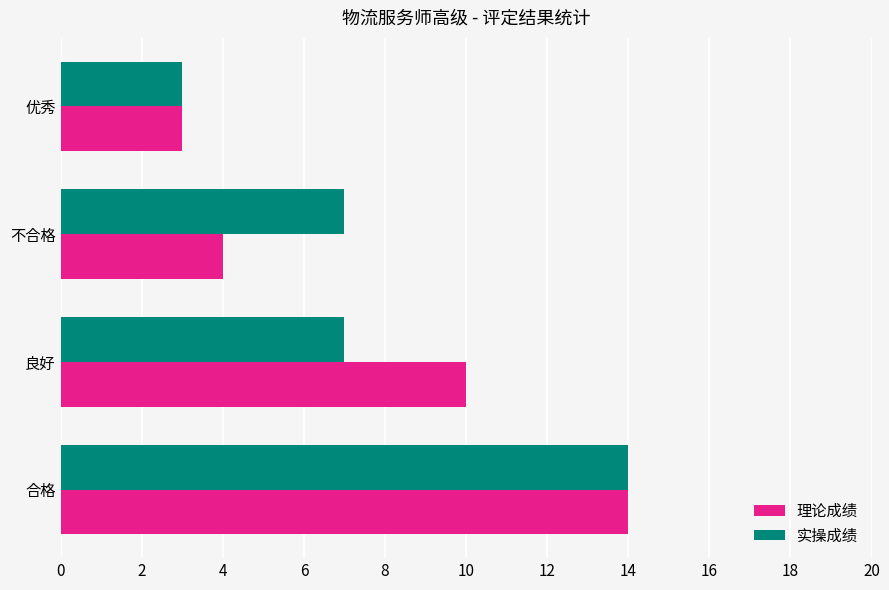

True or false: 理论成绩 has a value of 5 at 合格.

False